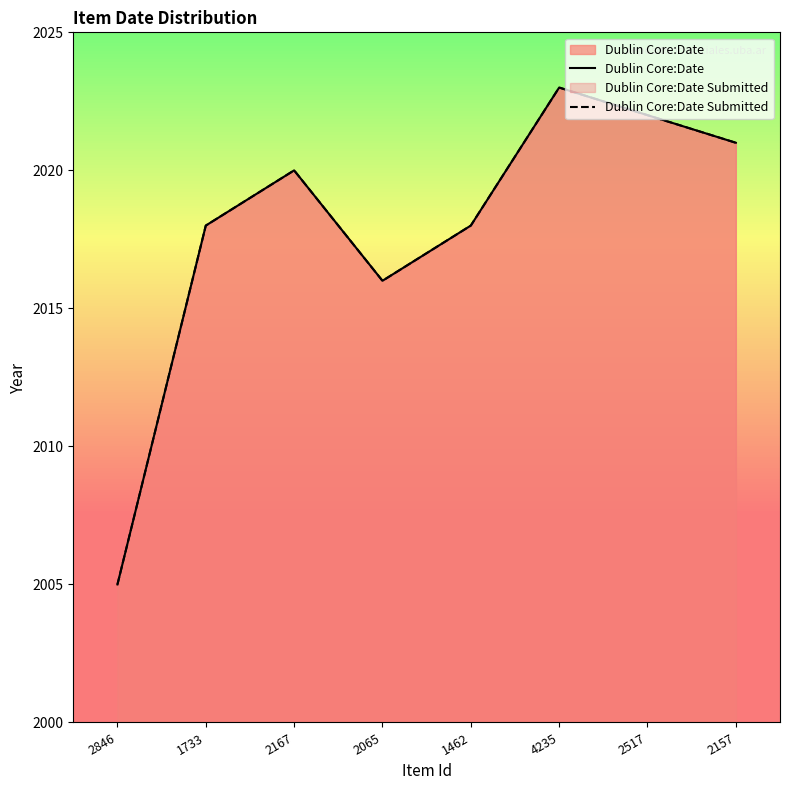

Does the chart display data point markers on the line(s)?

No